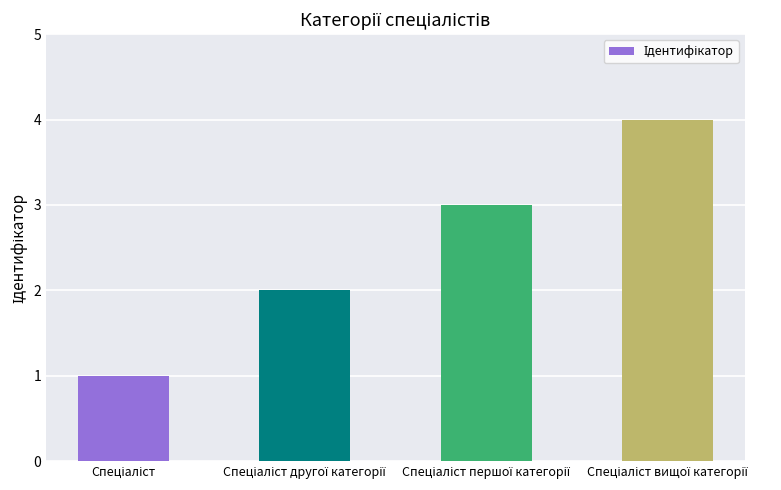

What is the sum of all values?

10